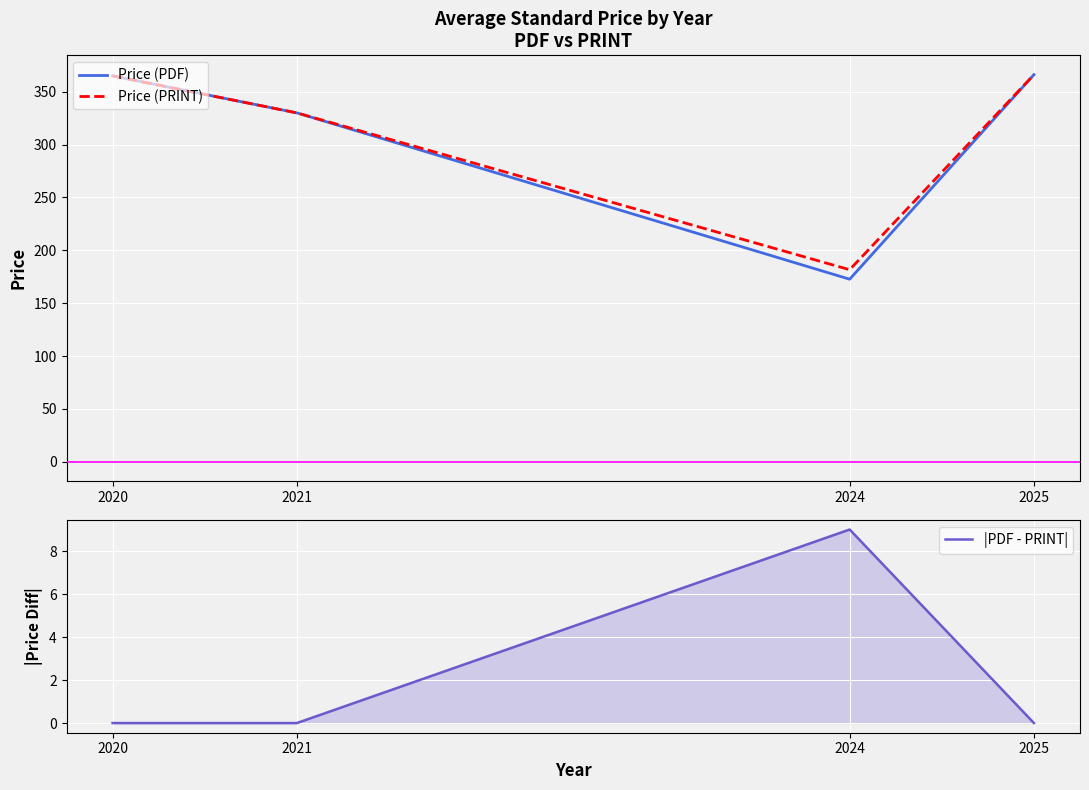

Does the chart display data point markers on the line(s)?

No